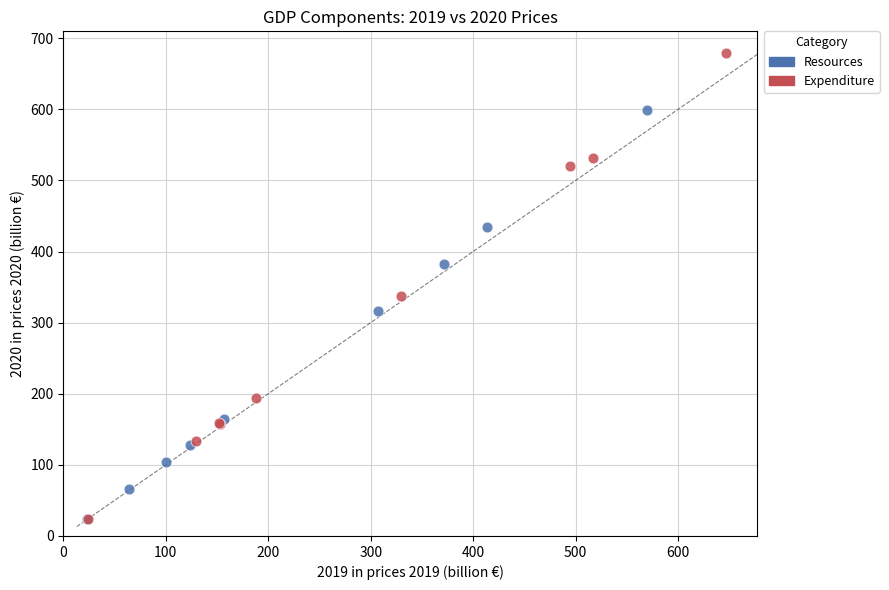

Which series contains the highest Y value?

Expenditure